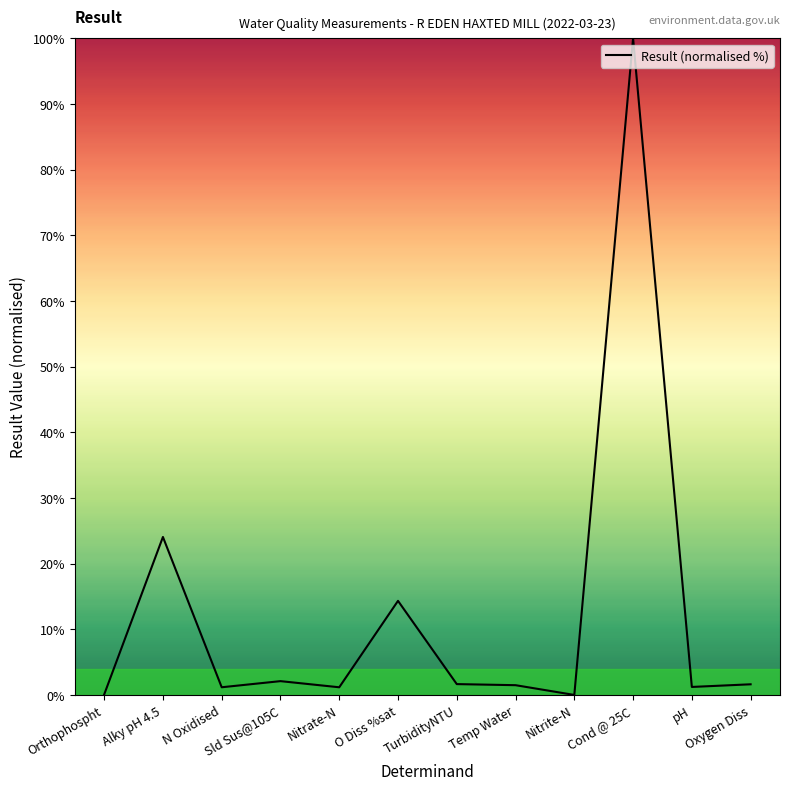

Where is the data nearest to the value 50?

Alky pH 4.5